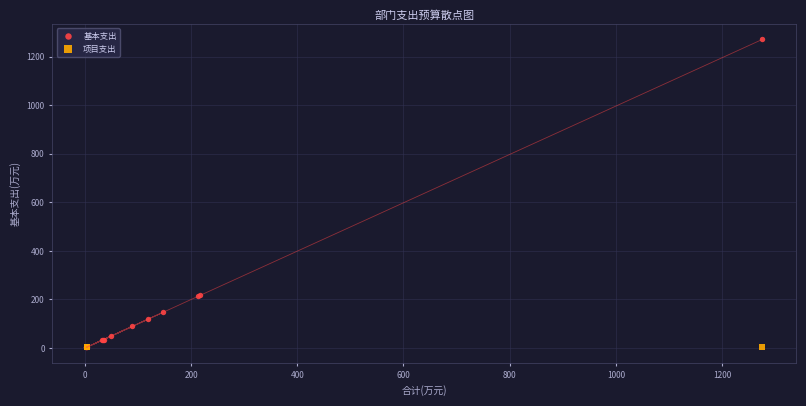

Which series reaches the maximum Y coordinate?

基本支出